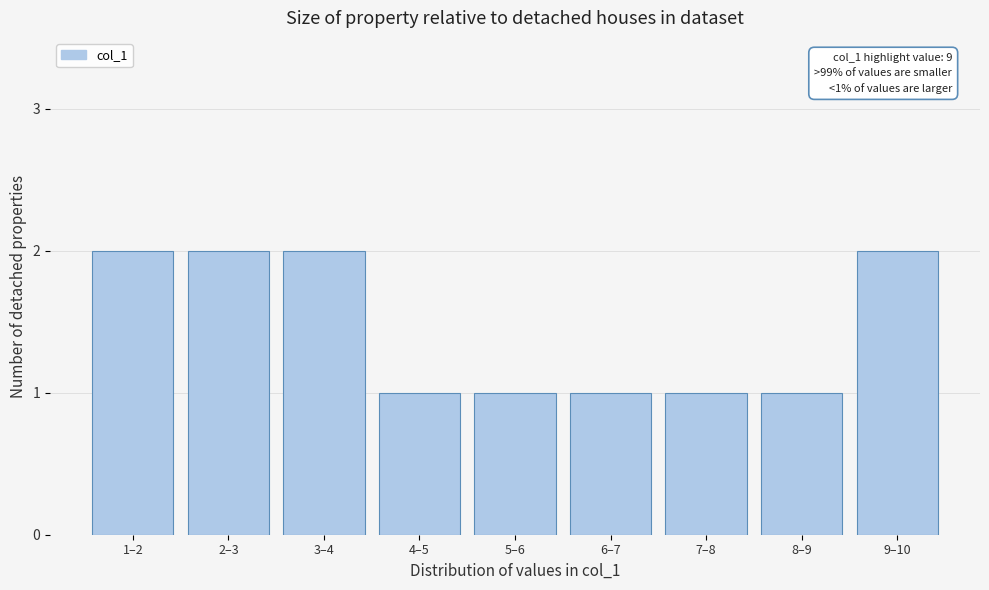

Reading left to right, extract all data points from this chart.

2	2	2	1	1	1	1	1	2